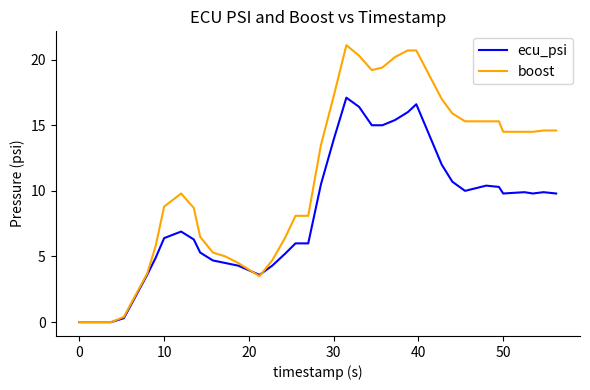

What is the difference between the second highest and minimum values in the boost series?

20.7